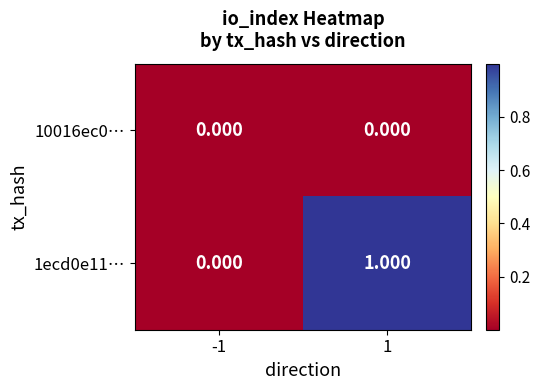

List the series in order of their overall mean, highest first.

1ecd0e11…, 10016ec0…